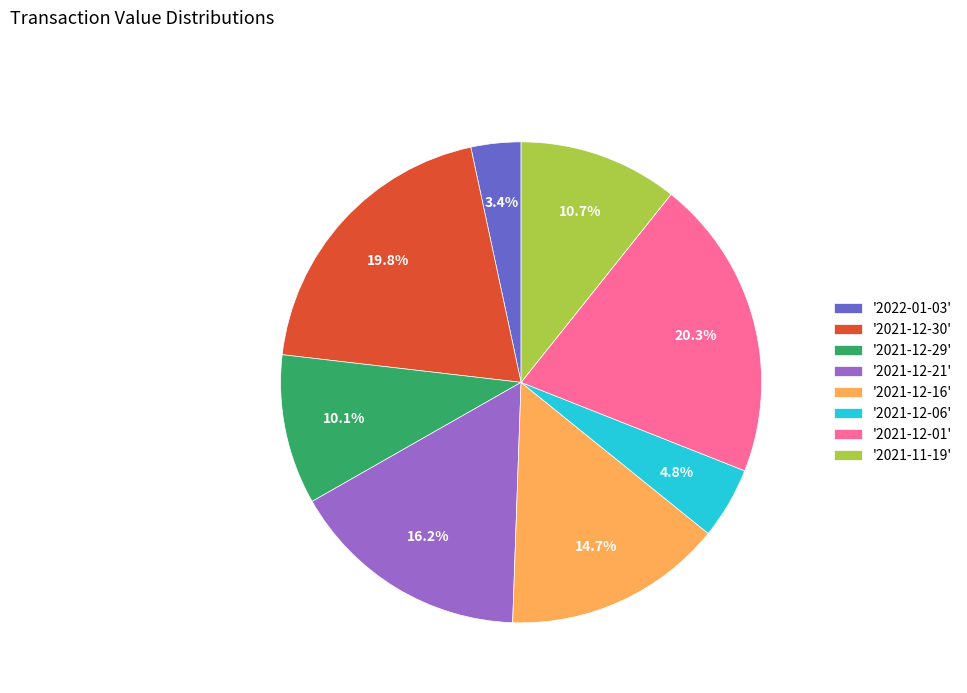

Which slice is the smallest?

'2022-01-03'